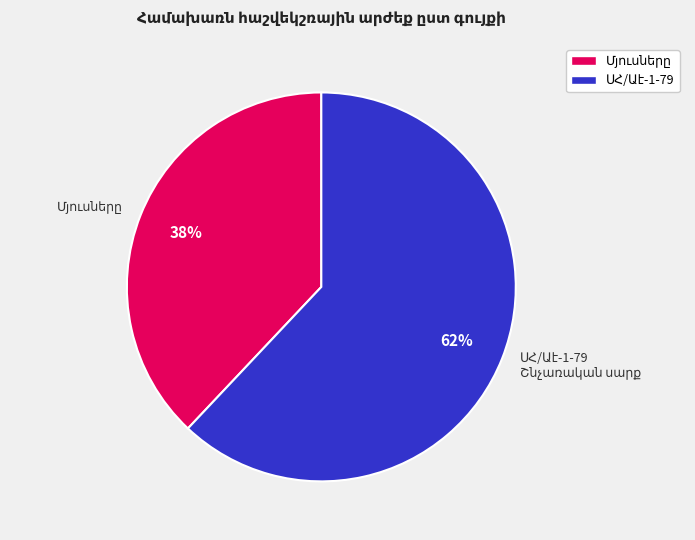

How many slices are in this pie chart?

2